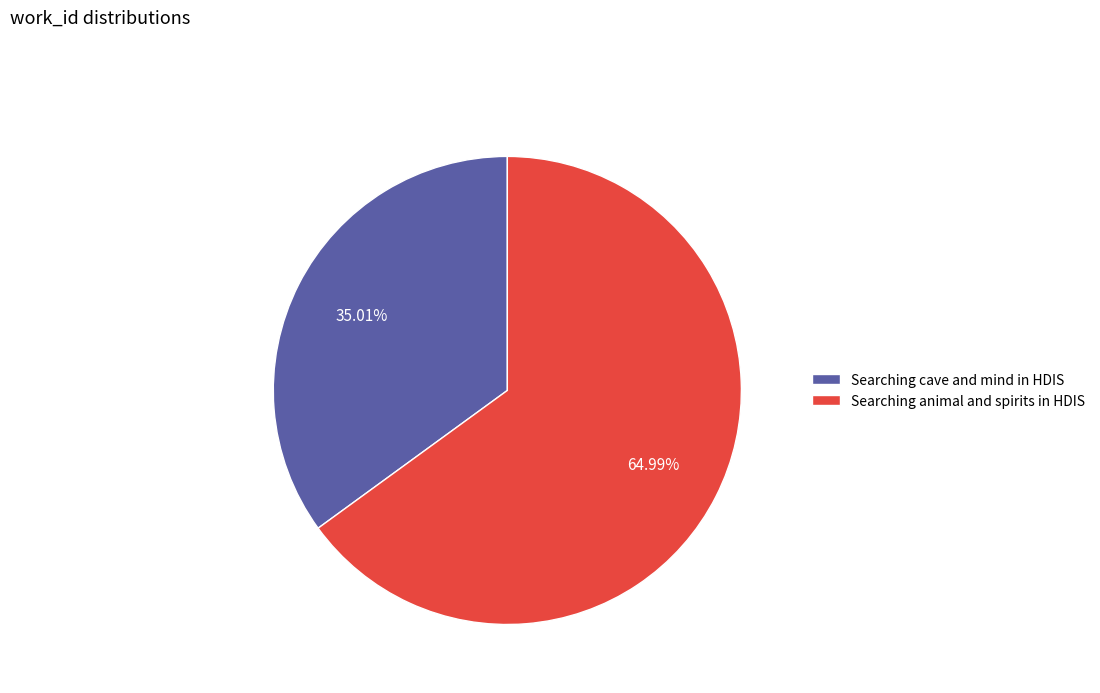

Rank the categories by value from highest to lowest.

Searching animal and spirits in HDIS, Searching cave and mind in HDIS